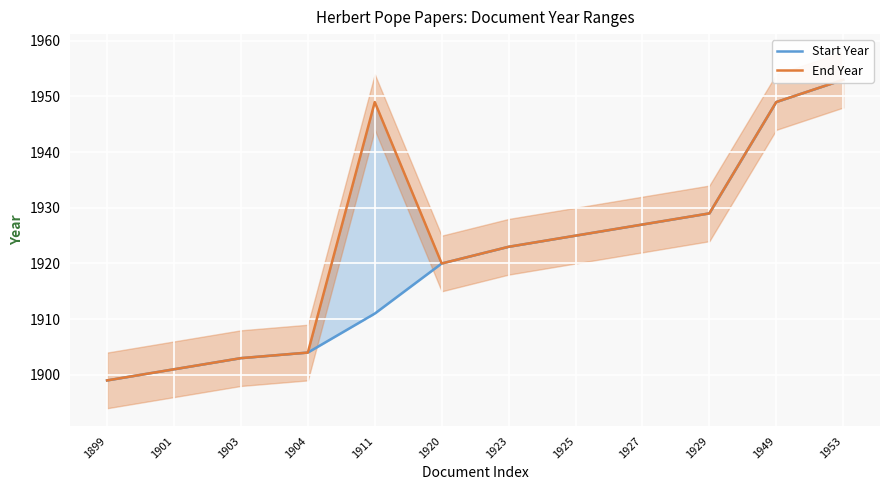

Reading left to right, transcribe all the data shown in this chart.

Start Year: 1899=1899	1901=1901	1903=1903	1904=1904	1911=1911	1920=1920	1923=1923	1925=1925	1927=1927	1929=1929	1949=1949	1953=1953
End Year: 1899=1899	1901=1901	1903=1903	1904=1904	1911=1949	1920=1920	1923=1923	1925=1925	1927=1927	1929=1929	1949=1949	1953=1953